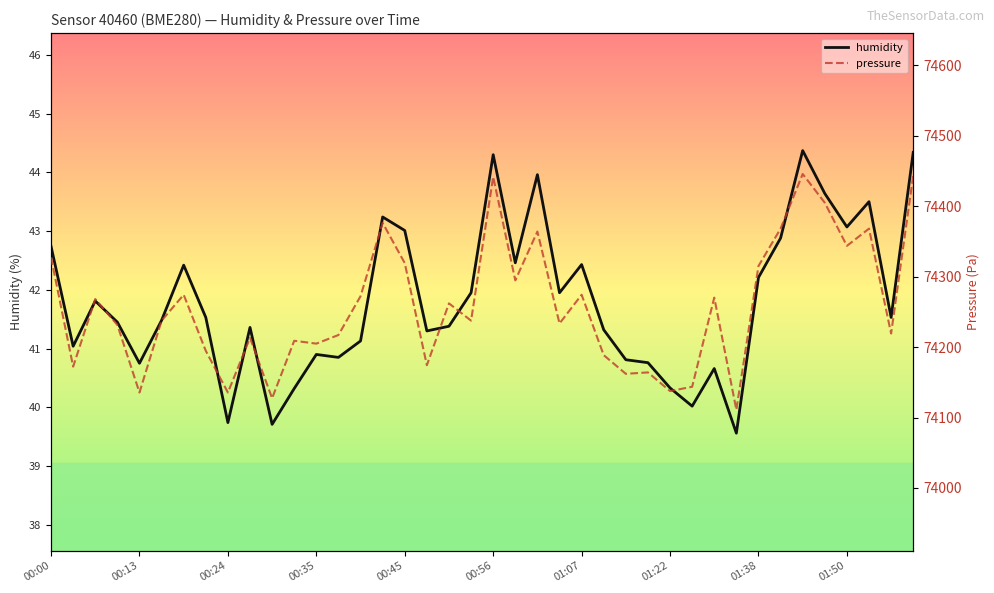

Which series has the largest total across all categories?

pressure